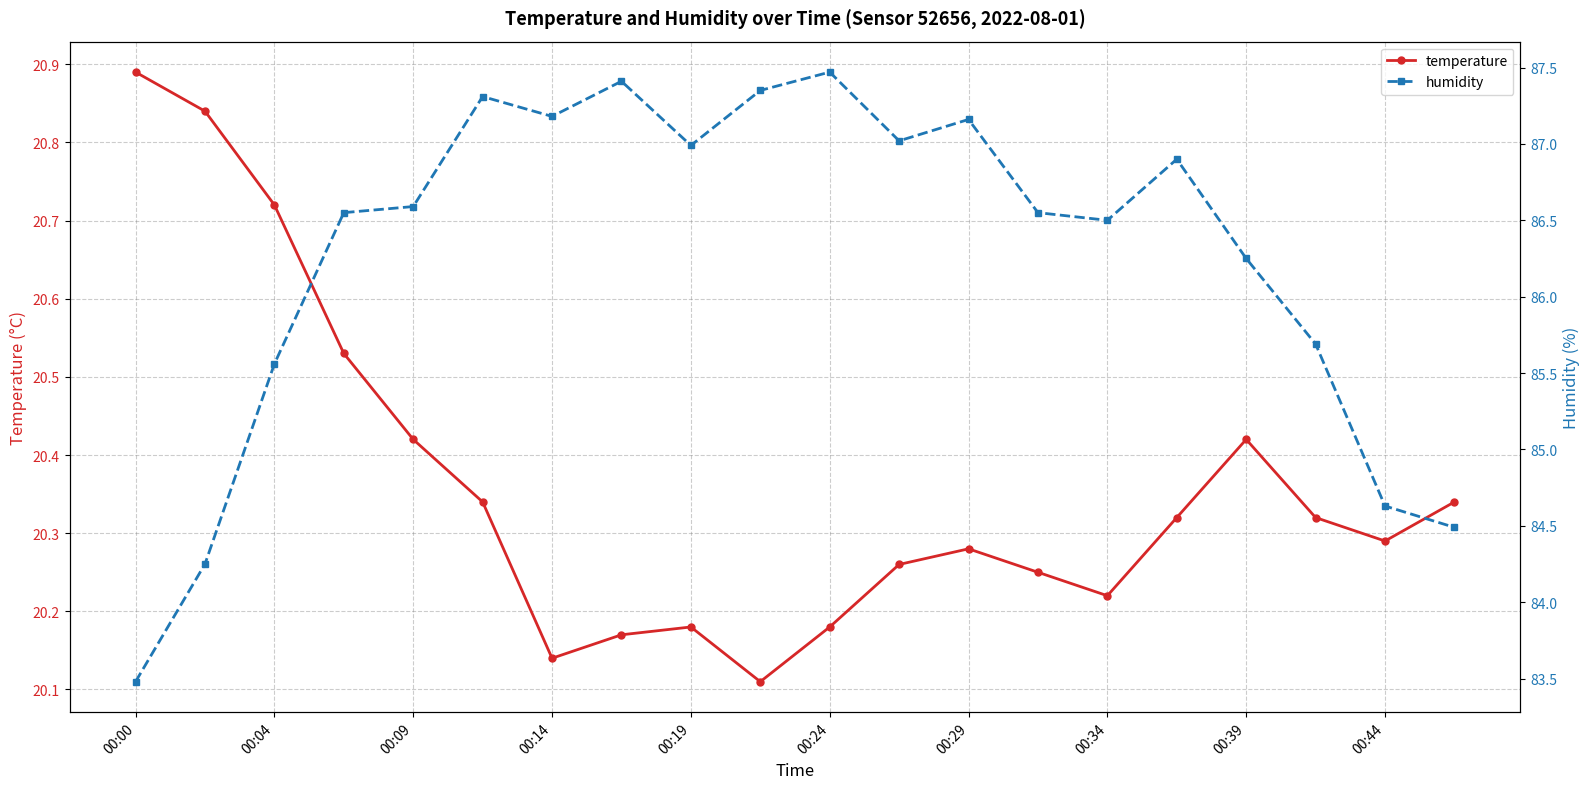

Between 00:00 and 15, which series saw the biggest shift?

humidity